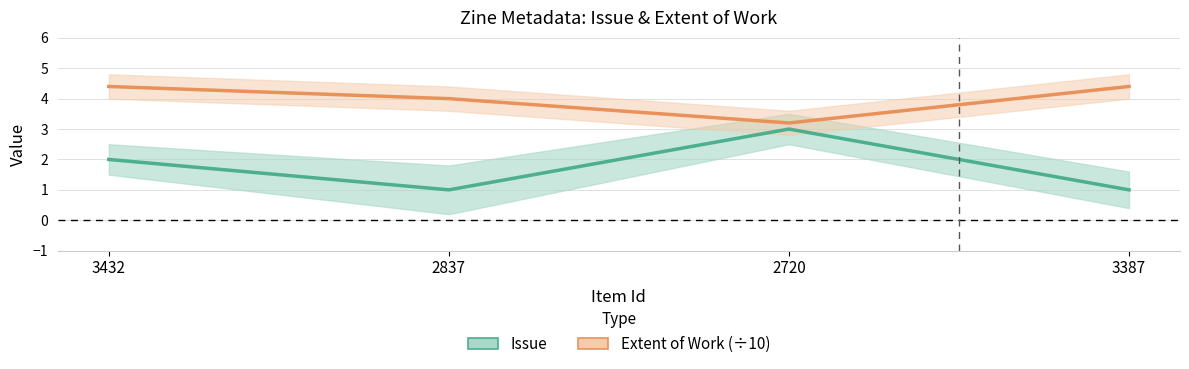

What are all the series names shown in the legend?

Issue, Extent of Work (÷10)